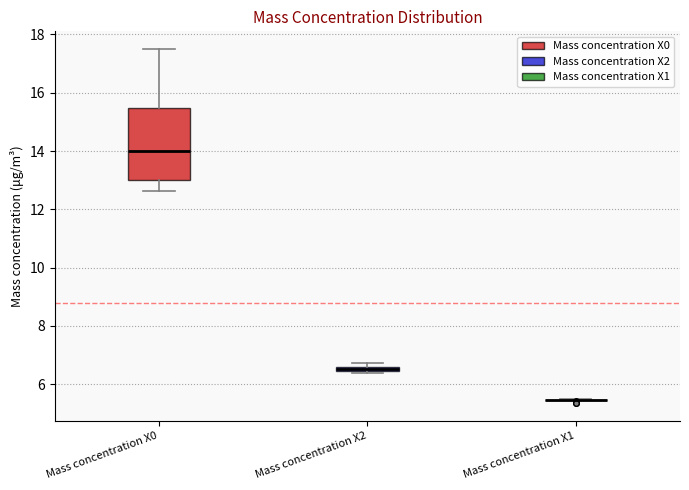

Comparing the boxes themselves (not the whiskers), which one is the tallest?

Mass concentration X0